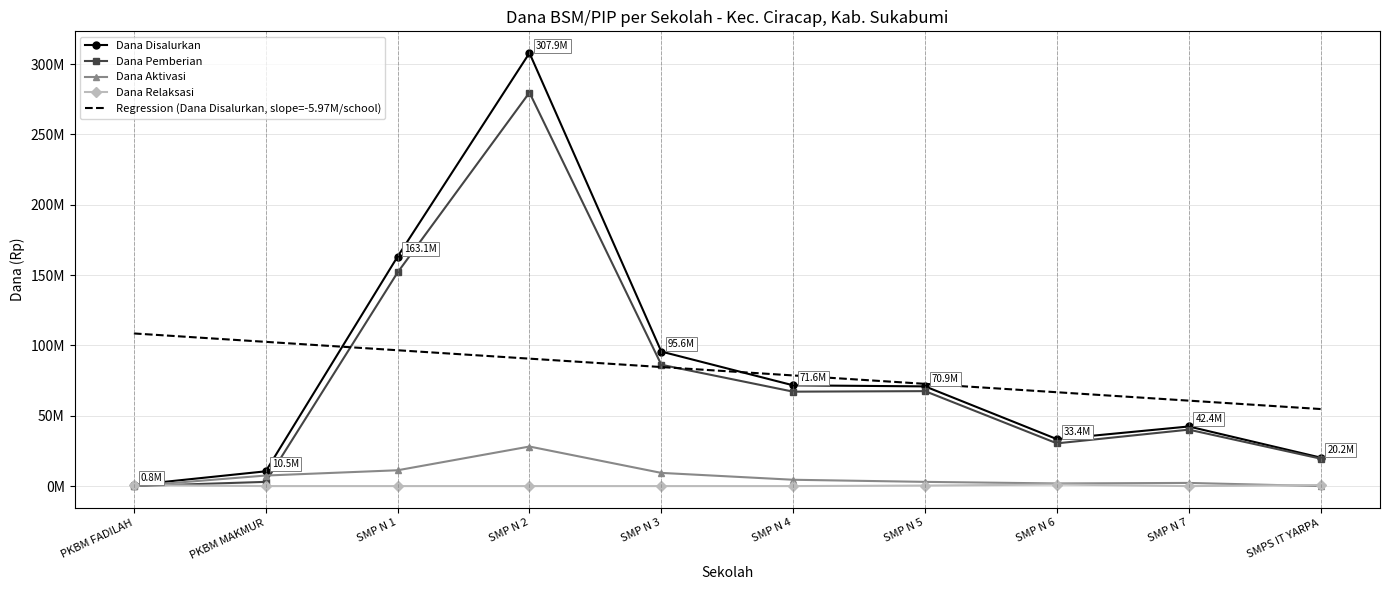

Rank the series by their maximum value, from highest to lowest.

Dana Disalurkan, Dana Pemberian, Regression (Dana Disalurkan, slope=-5.97M/school), Dana Aktivasi, Dana Relaksasi